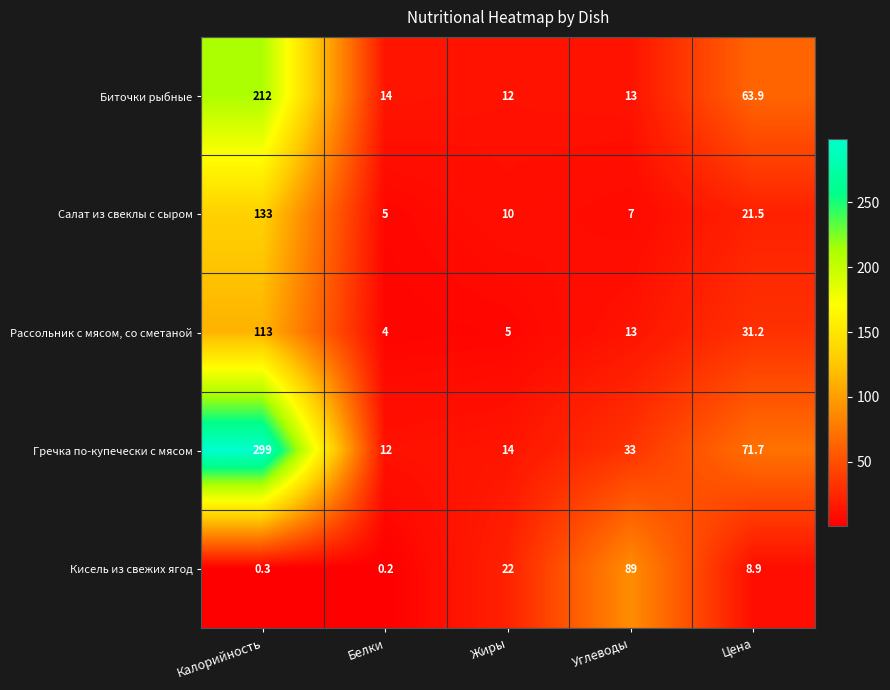

What is the total value across all series at Углеводы?

155.0